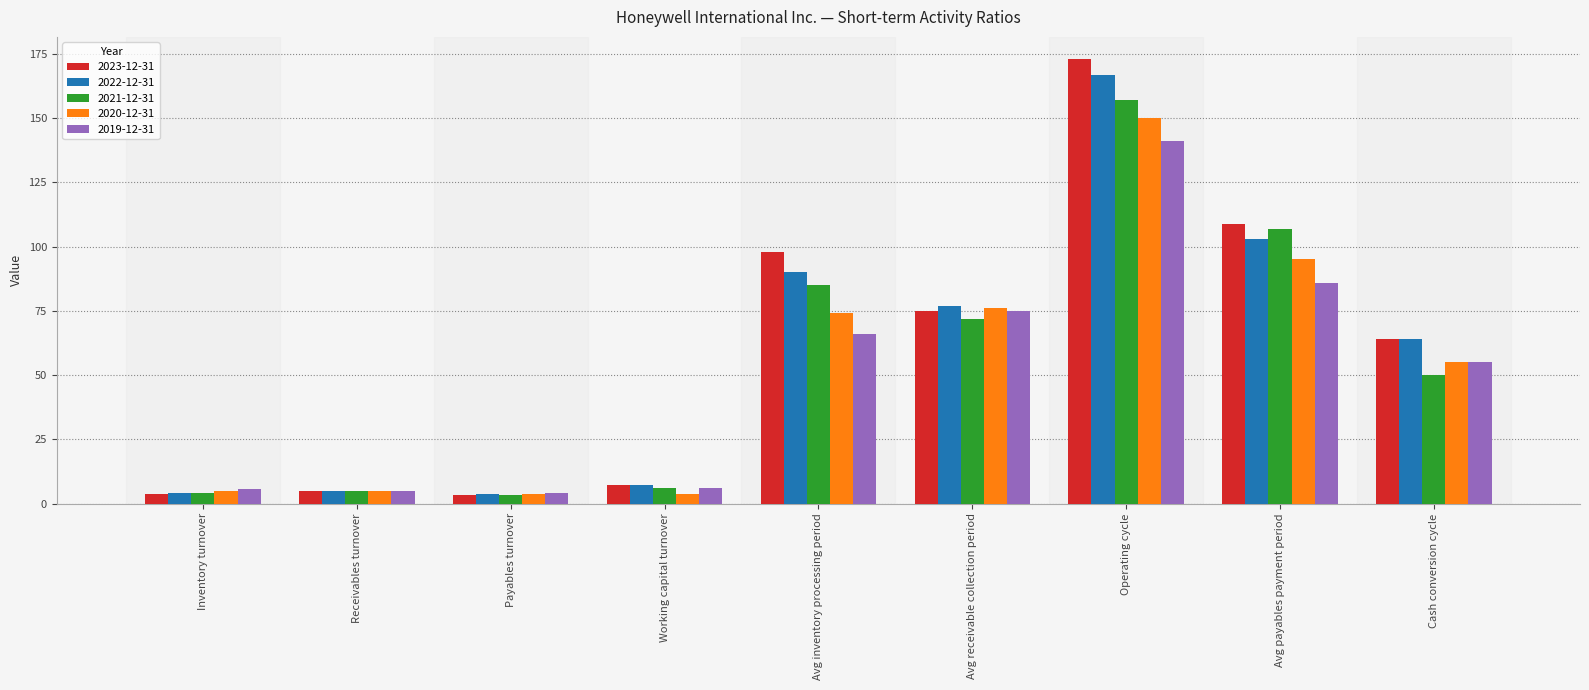

What is the value of the 2019-12-31 bar at the 2nd from the left?

4.9